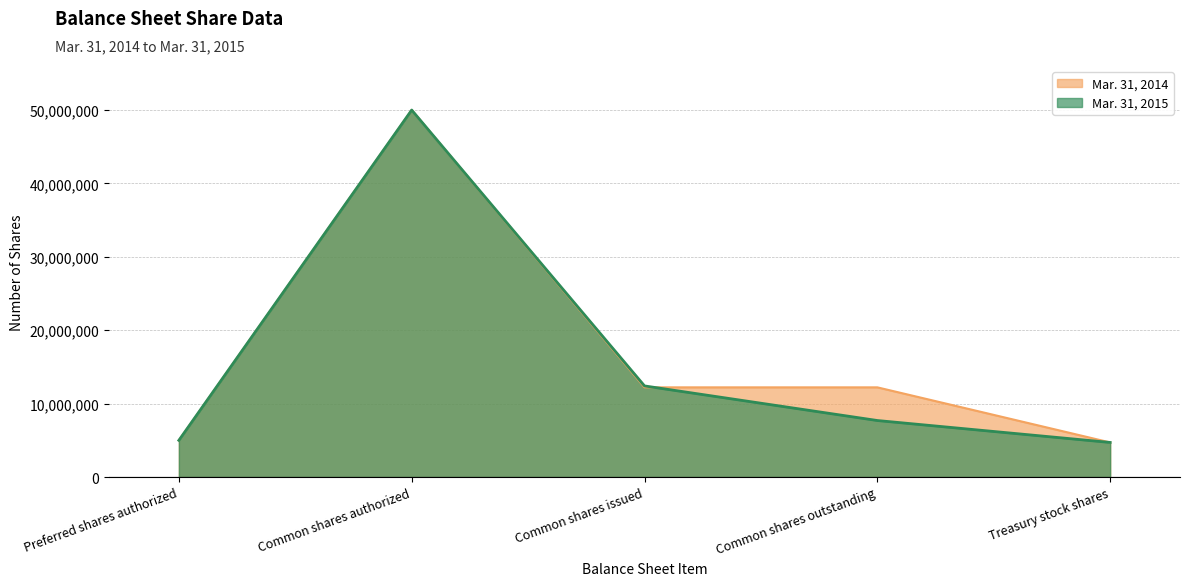

Between Preferred shares authorized and Common shares authorized, which is larger?

Common shares authorized